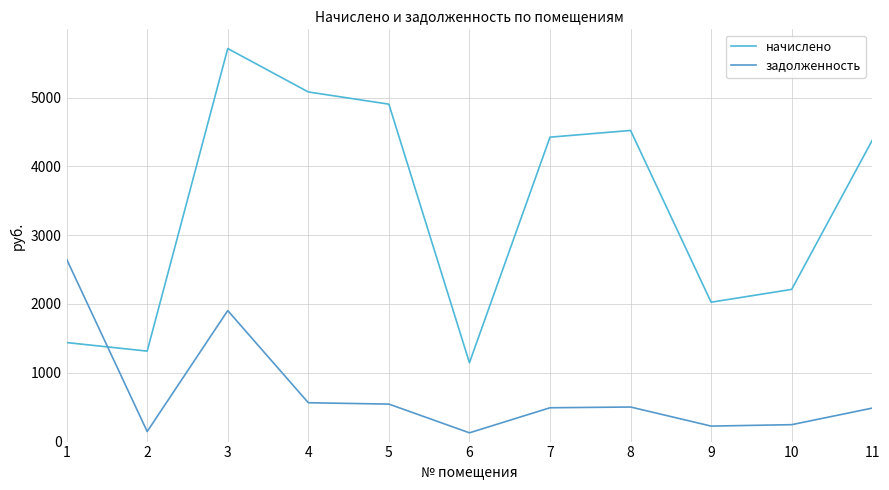

List the labels in order of начислено value, smallest first.

6, 2, 1, 9, 10, 11, 7, 8, 5, 4, 3